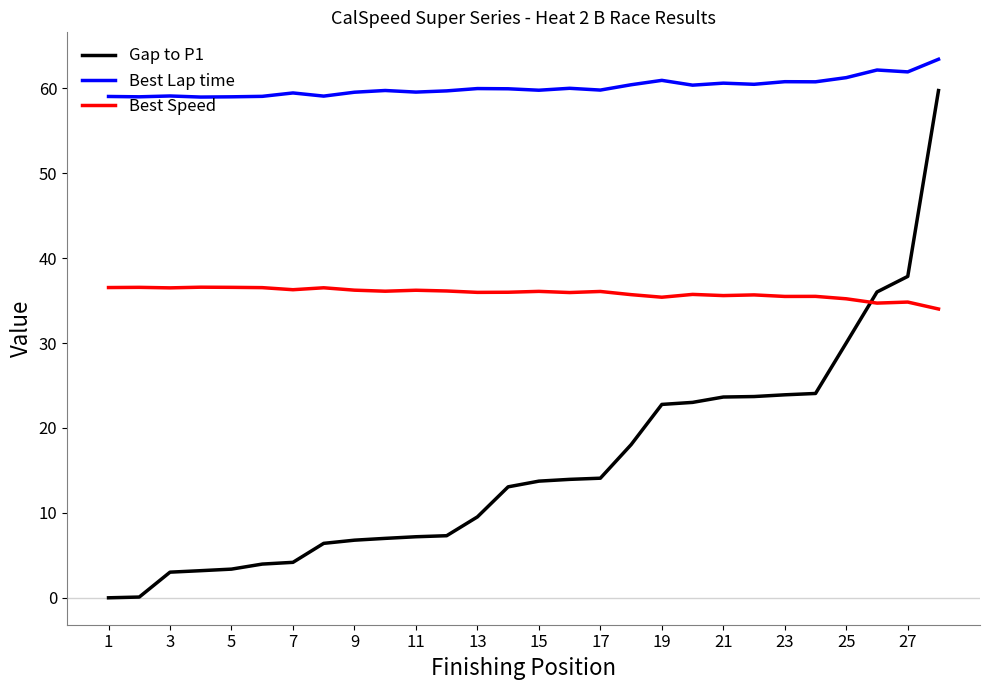

True or false: Best Lap time and Best Speed intersect in this chart.

False